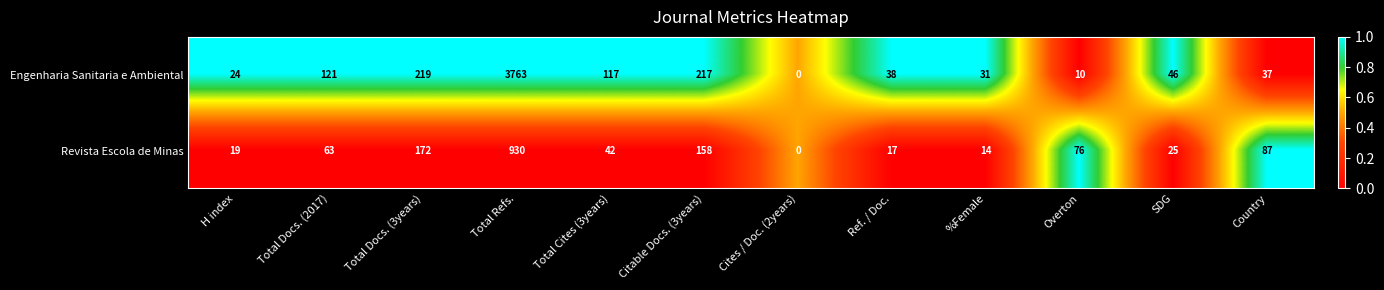

Reading left to right, list all the values displayed in this chart.

Engenharia Sanitaria e Ambiental: 24	121	219	3763	117	217	0	38	31	10	46	37
Revista Escola de Minas: 19	63	172	930	42	158	0	17	14	76	25	87